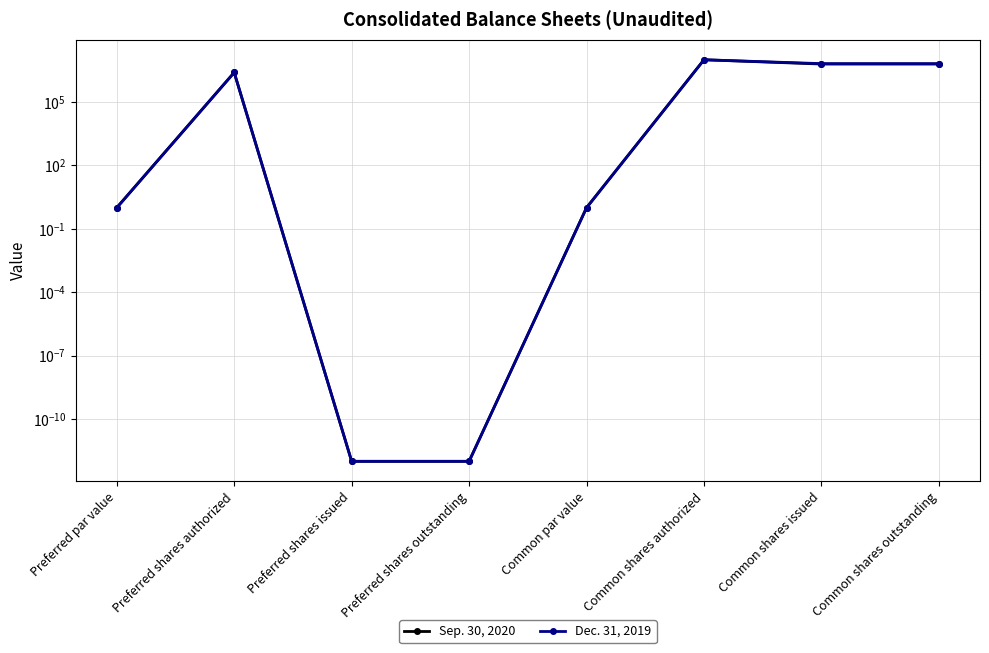

True or false: Sep. 30, 2020 and Dec. 31, 2019 intersect in this chart.

False